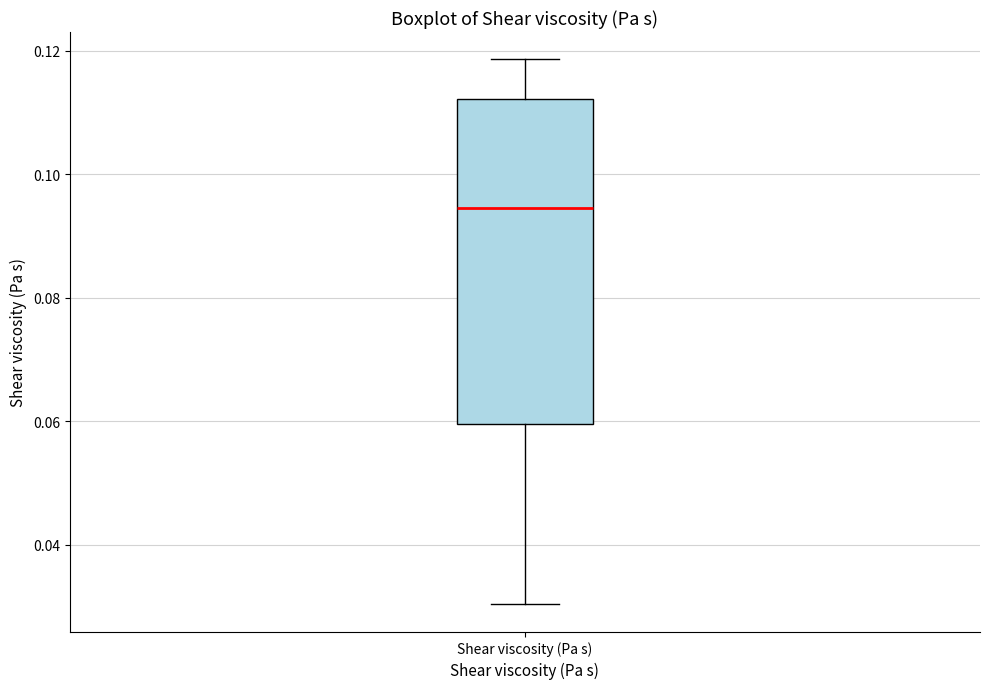

Read this box plot against the y-axis: the position of the median line, the range covered by the box, and the ends of both whiskers. The values are not printed on the chart, so give them approximately, as read against the axis.

median 0.094, box 0.060 to 0.112, whiskers 0.030 to 0.118